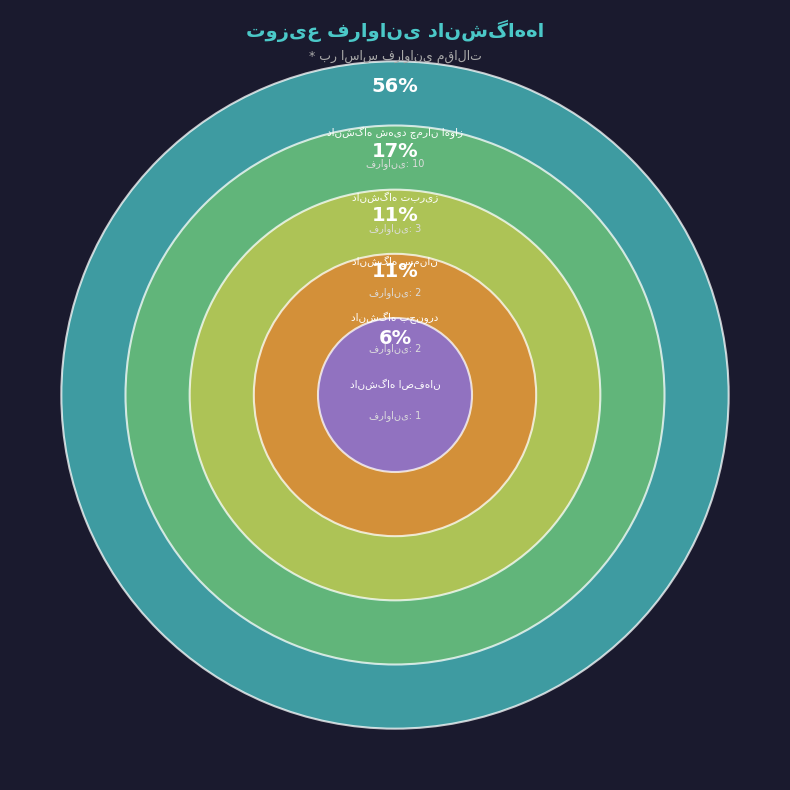

Is it true that دانشگاه شهید چمران اهواز is 42% of the pie?

False